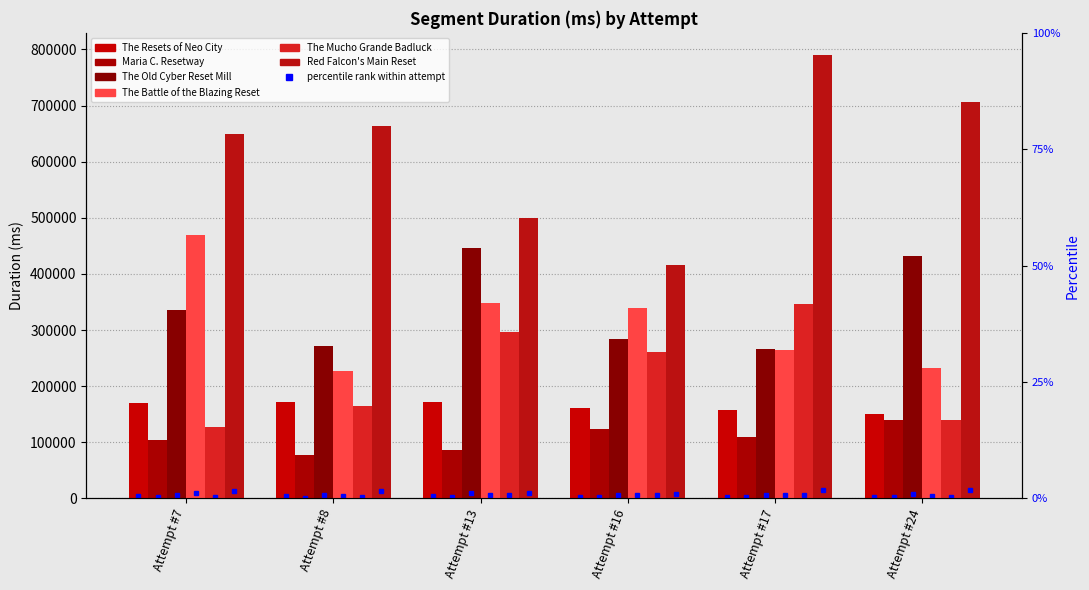

Reading left to right, transcribe all the data shown in this chart.

The Resets of Neo City: Attempt #7=170380	Attempt #8=171913	Attempt #13=171900	Attempt #16=161459	Attempt #17=157243	Attempt #24=149798
Maria C. Resetway: Attempt #7=104364	Attempt #8=76976	Attempt #13=85406	Attempt #16=124110	Attempt #17=109932	Attempt #24=139394
The Old Cyber Reset Mill: Attempt #7=336532	Attempt #8=272236	Attempt #13=446040	Attempt #16=283389	Attempt #17=266298	Attempt #24=432467
The Battle of the Blazing Reset: Attempt #7=468967	Attempt #8=226713	Attempt #13=347970	Attempt #16=339730	Attempt #17=264266	Attempt #24=231551
The Mucho Grande Badluck: Attempt #7=126458	Attempt #8=165183	Attempt #13=297110	Attempt #16=261706	Attempt #17=347058	Attempt #24=140176
Red Falcon's Main Reset: Attempt #7=649242	Attempt #8=663987	Attempt #13=498896	Attempt #16=416659	Attempt #17=790130	Attempt #24=706377